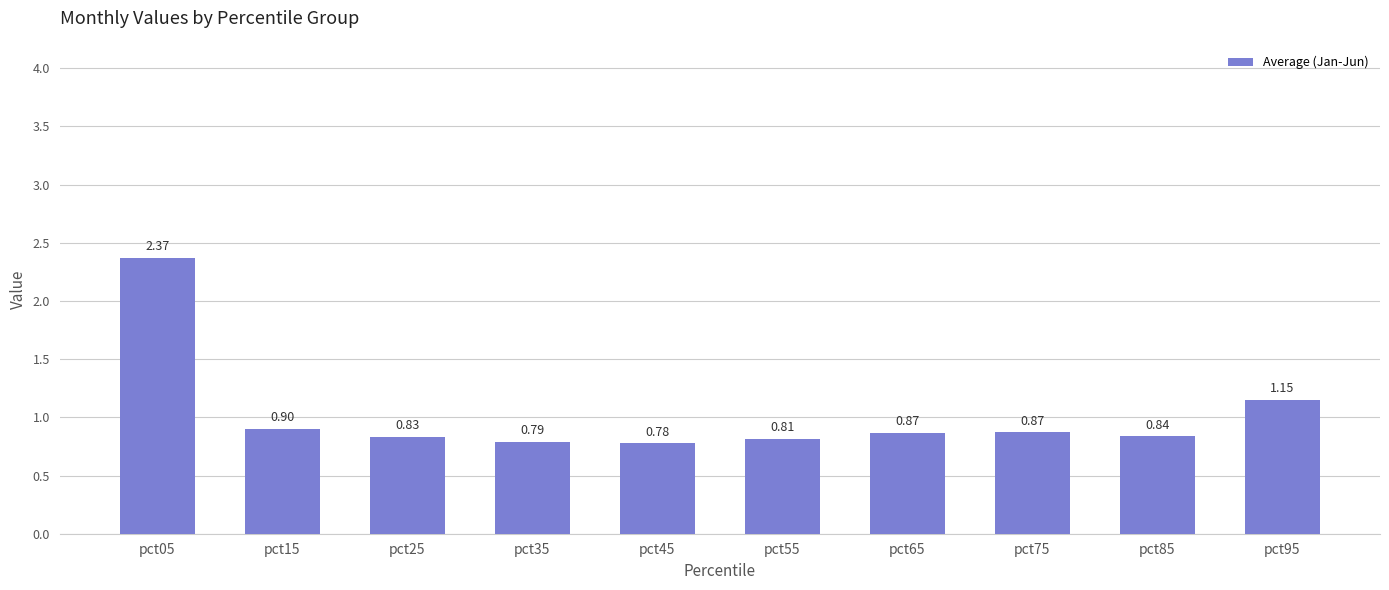

What is the difference between the maximum and second lowest values?

1.6